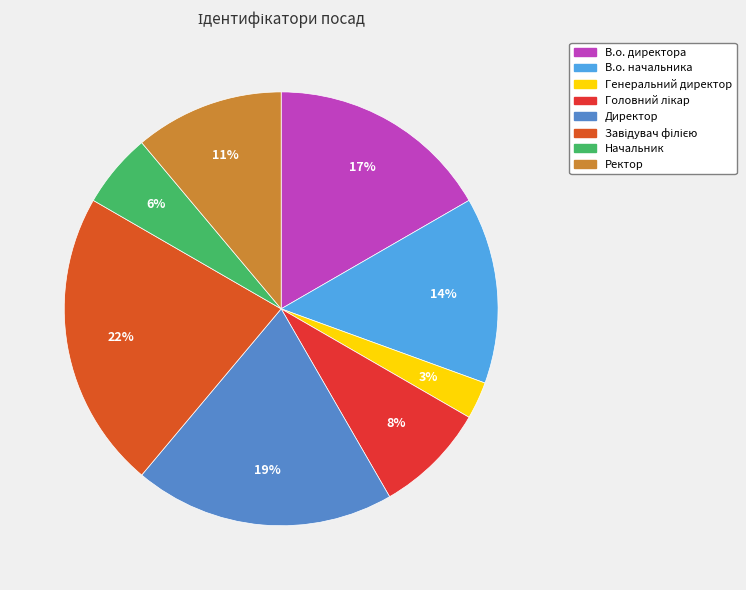

True or false: Директор accounts for 19% of the total.

True